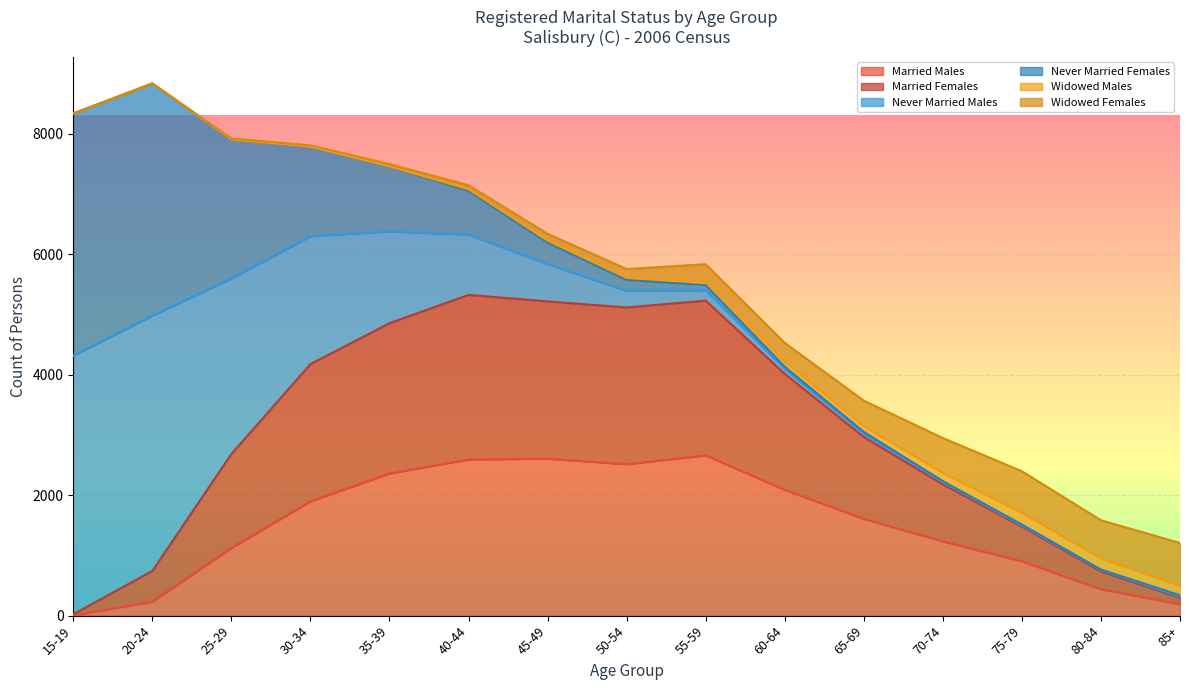

Does the chart display data point markers on the line(s)?

No